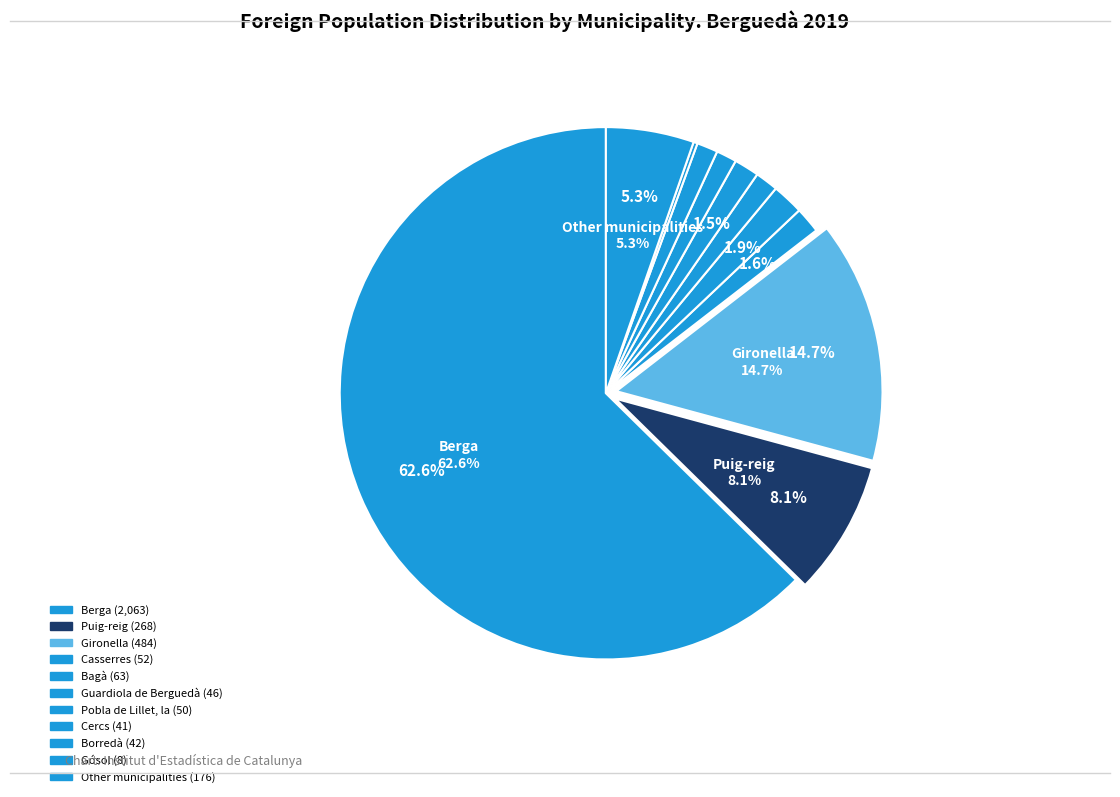

Between Borredà and Other municipalities, which is larger?

Other municipalities